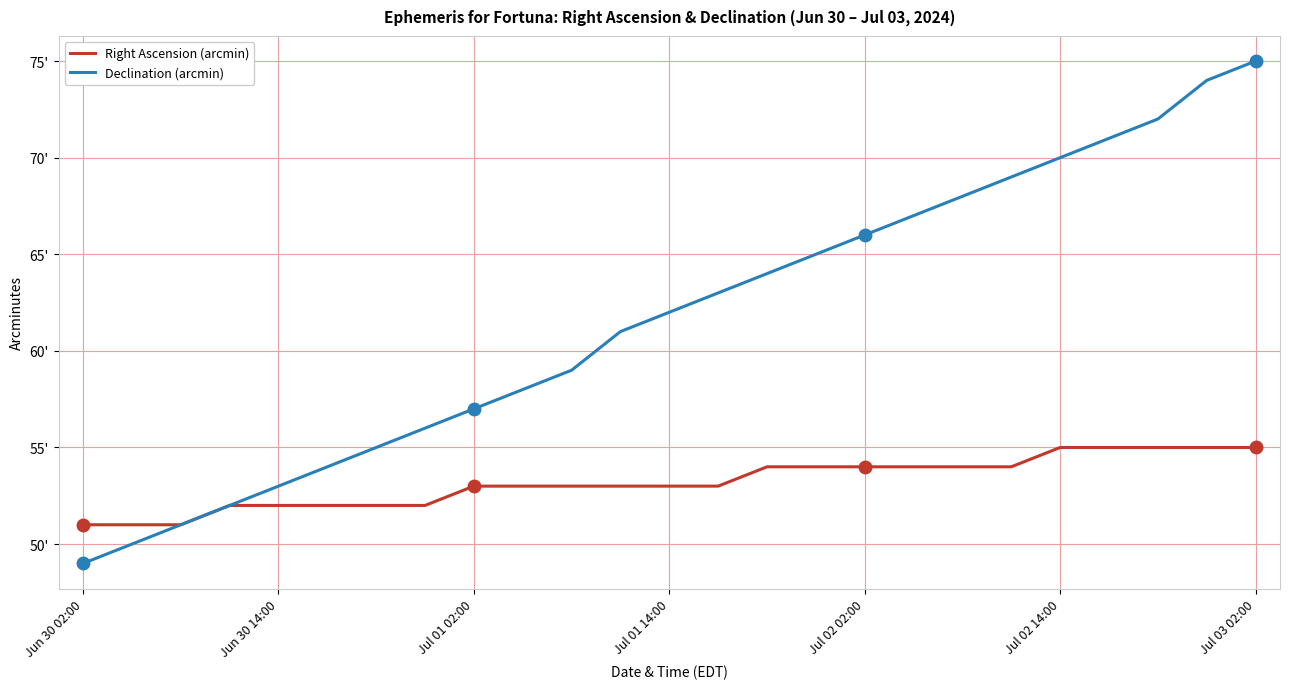

What is the lowest value of the Declination (arcmin) series?

49